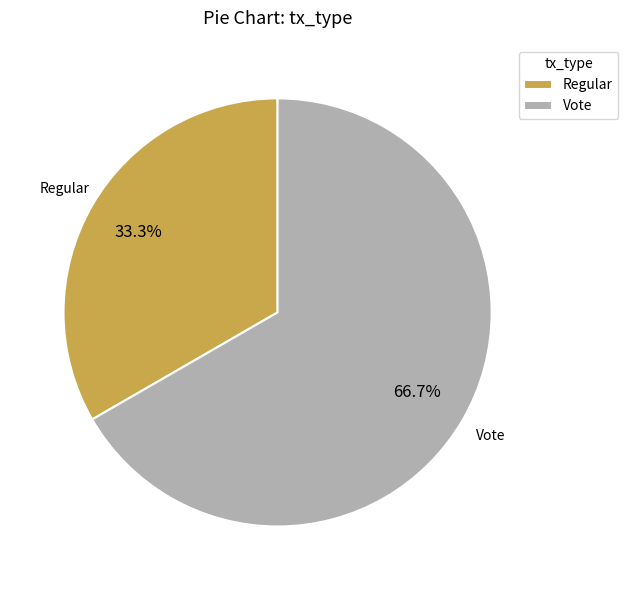

Does Regular account for over 50% of the chart?

No